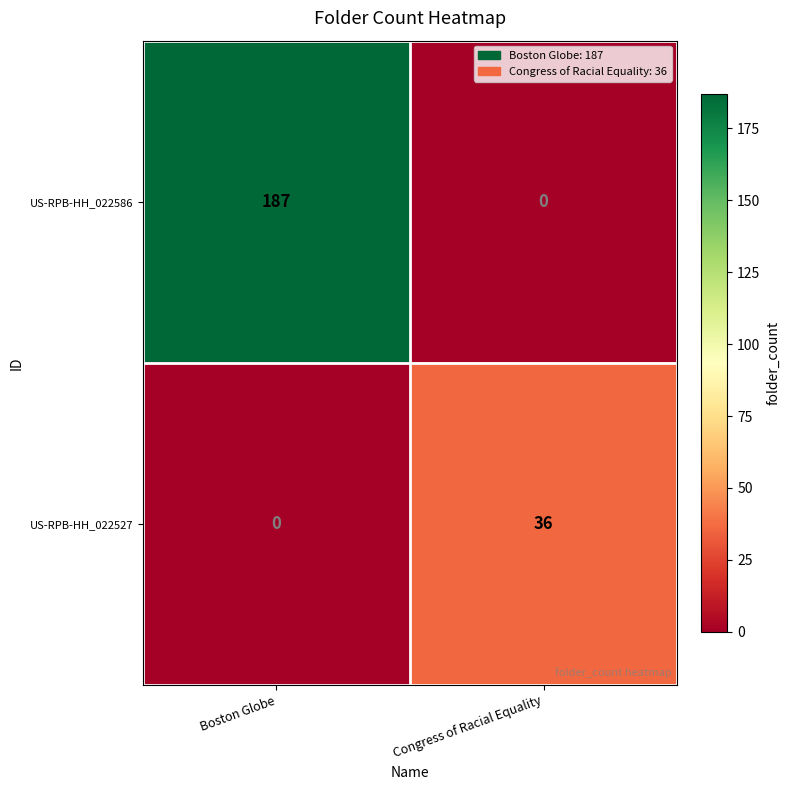

The US-RPB-HH_022586 series shows 117 at Boston Globe. True or false?

False